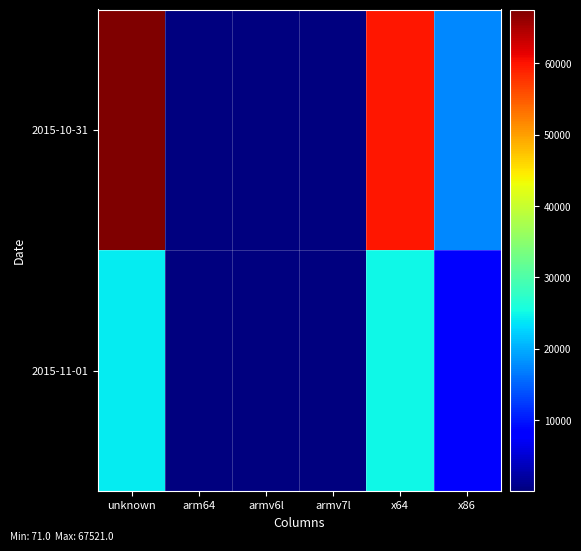

What is the total value across all series at armv6l?

208